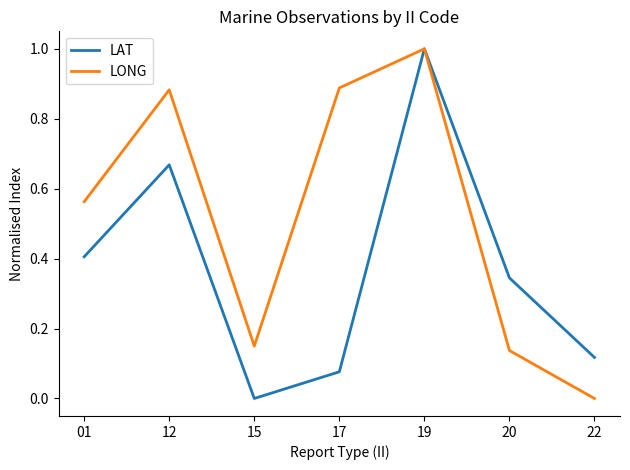

At which category does LAT reach its first local valley?

15